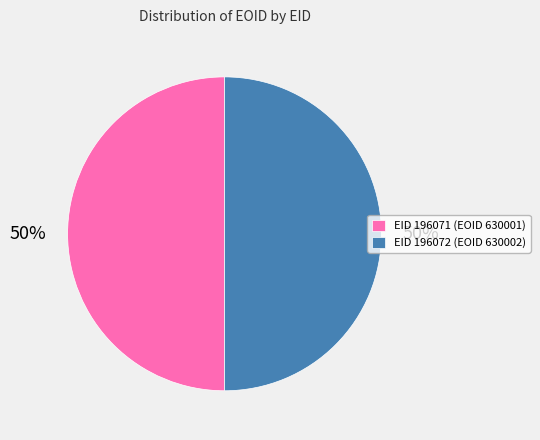

The EID 196072 (EOID 630002) slice represents 43% of the pie. True or false?

False